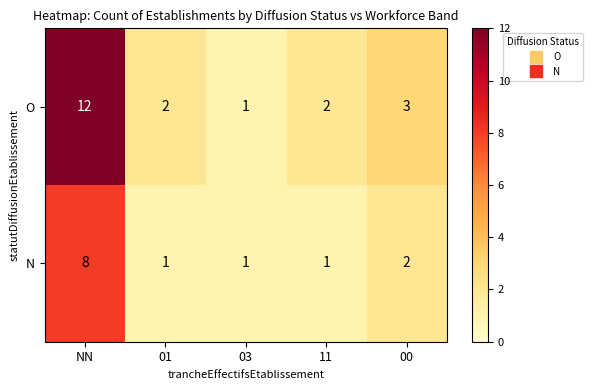

List the series in order of their peak value, highest first.

O, N